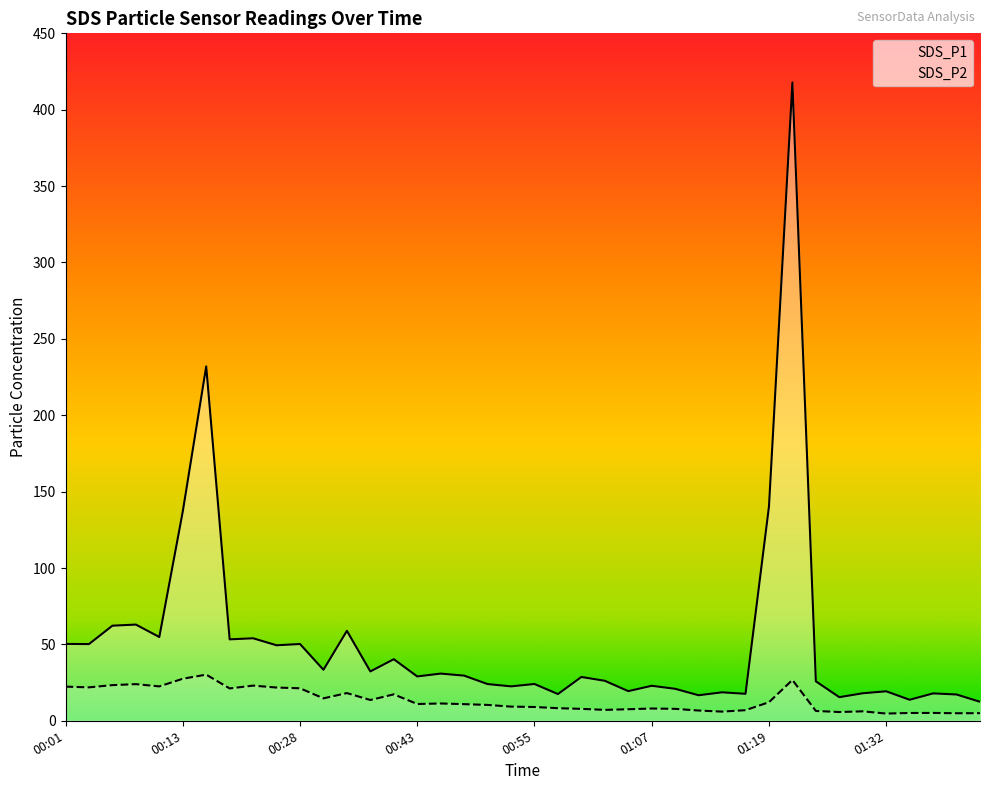

At 00:43, list the series in order from smallest to largest.

SDS_P2, SDS_P1